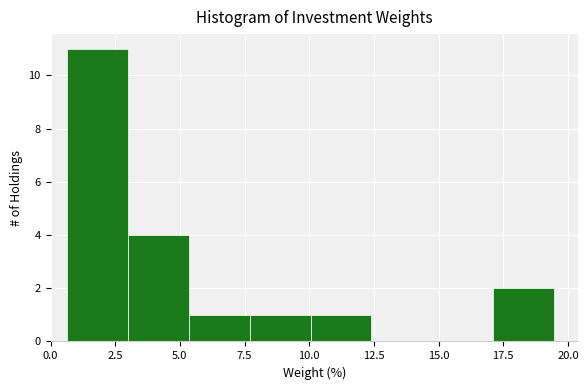

Over which range of the x-axis is the bar tallest?

0.5 to 3.0